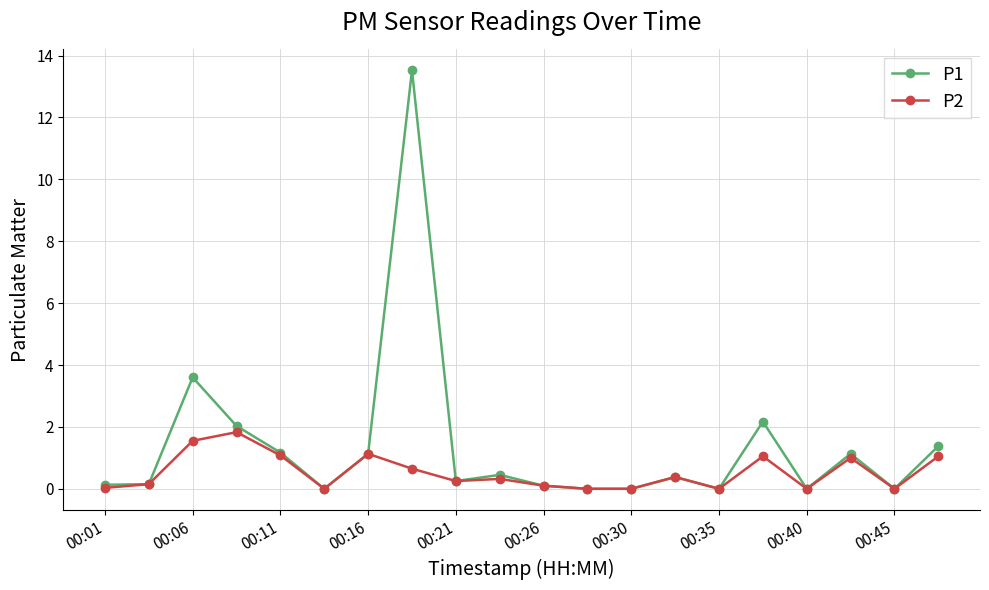

Which series has the widest spread of values?

P1